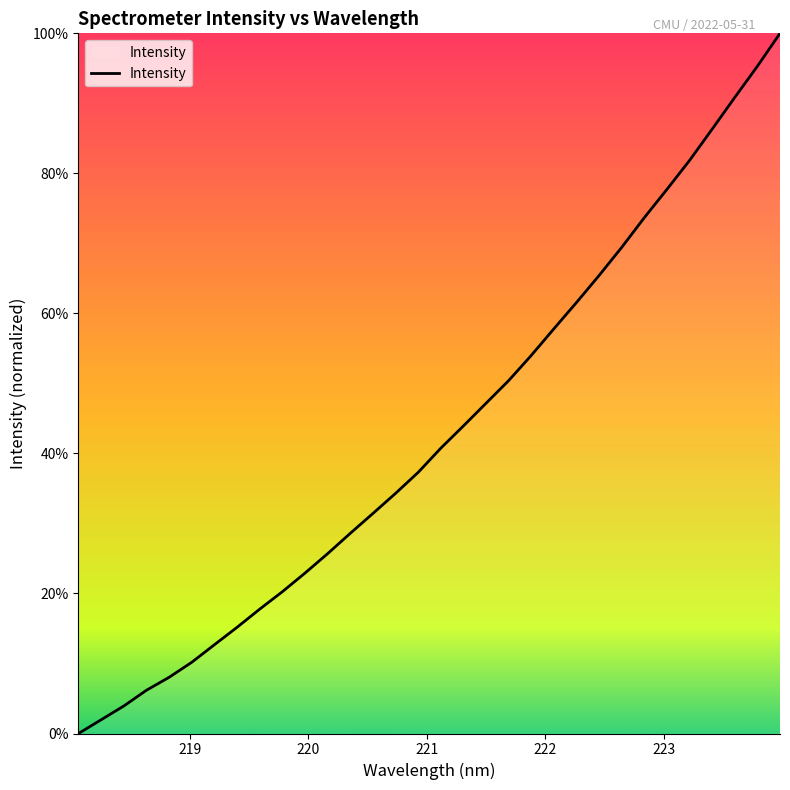

How many values are below 40?

16